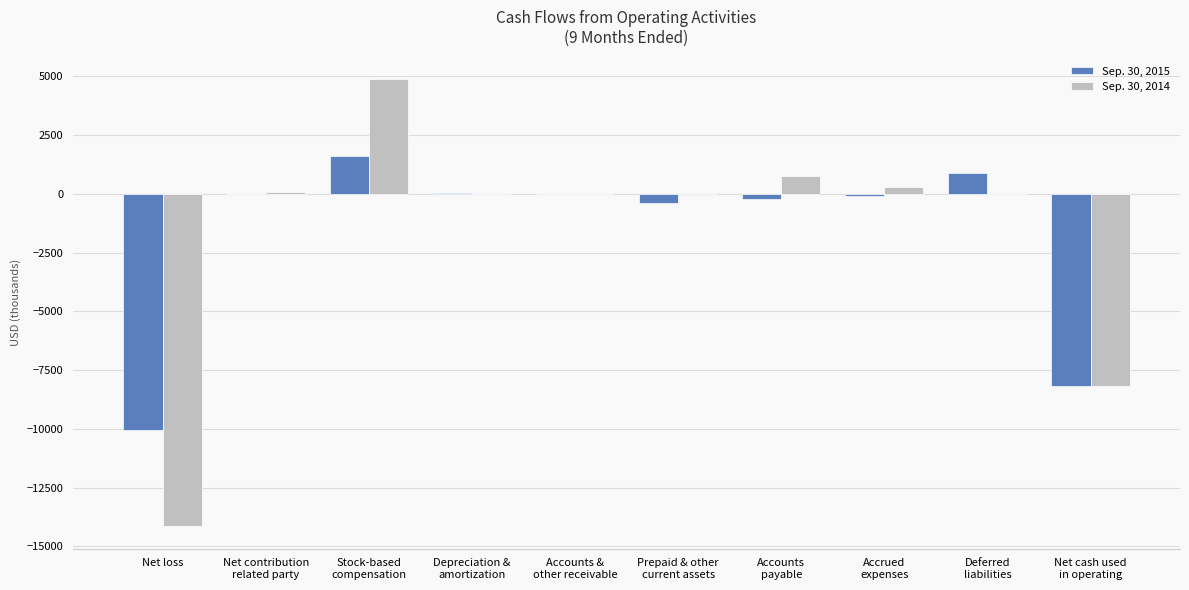

At which category is the sum across all series the highest?

Stock-based
compensation